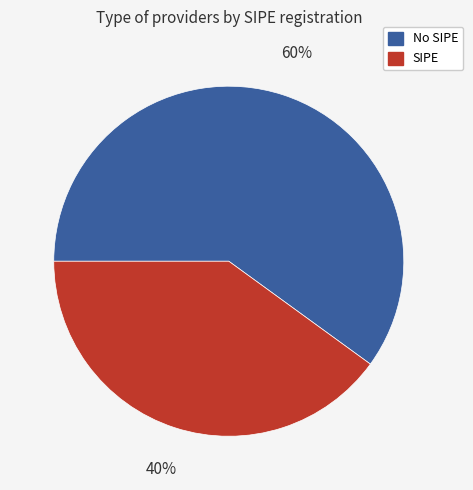

Is there any slice that represents more than half of the pie?

Yes